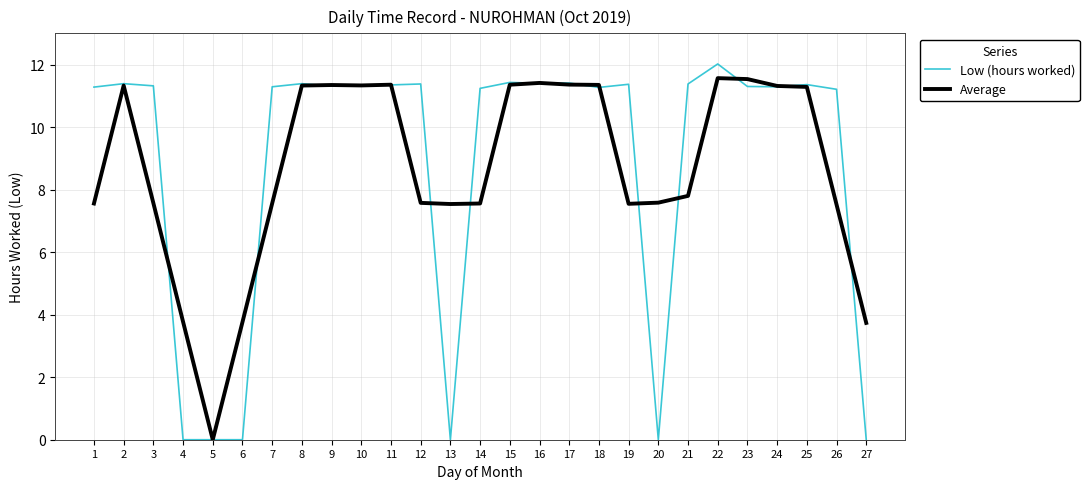

What is the maximum value shown in the chart?

12.0